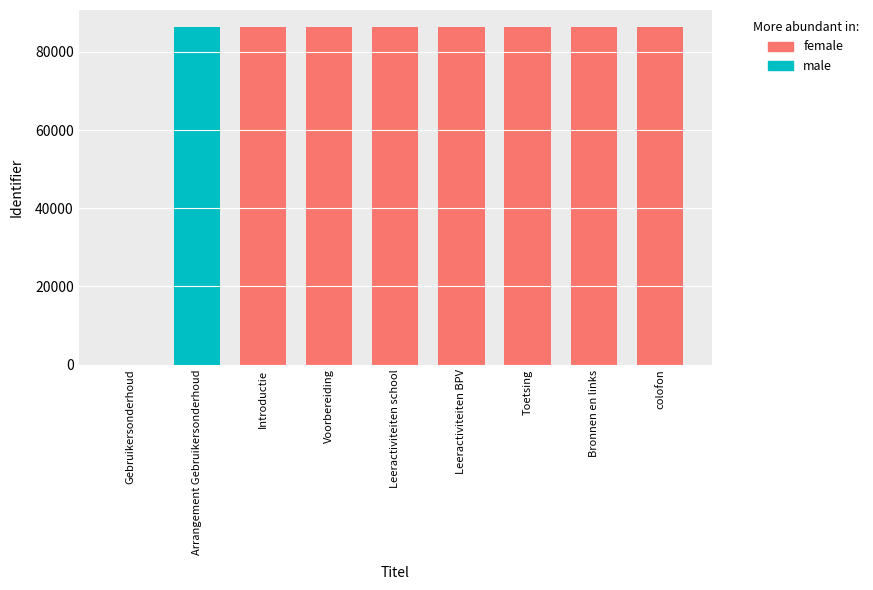

Reading right to left, transcribe all the data shown in this chart.

colofon=86417	Bronnen en links=86413	Toetsing=86411	Leeractiviteiten BPV=86406	Leeractiviteiten school=86397	Voorbereiding=86392	Introductie=86390	Arrangement Gebruikersonderhoud=86389	Gebruikersonderhoud=0